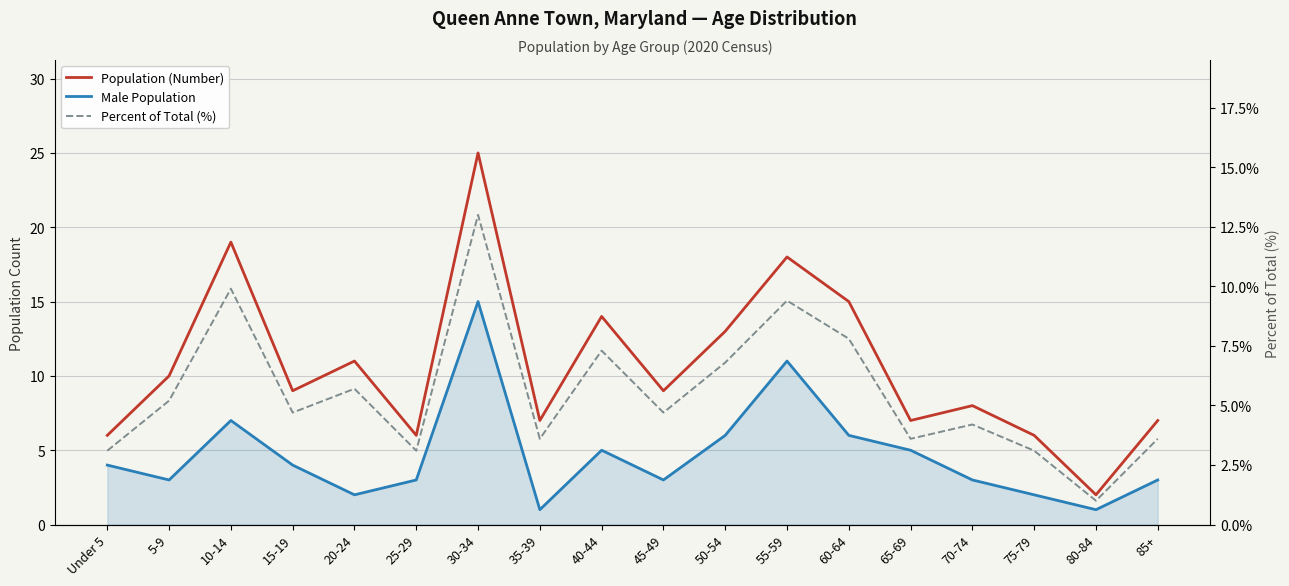

At which category is the sum across all series the highest?

30-34